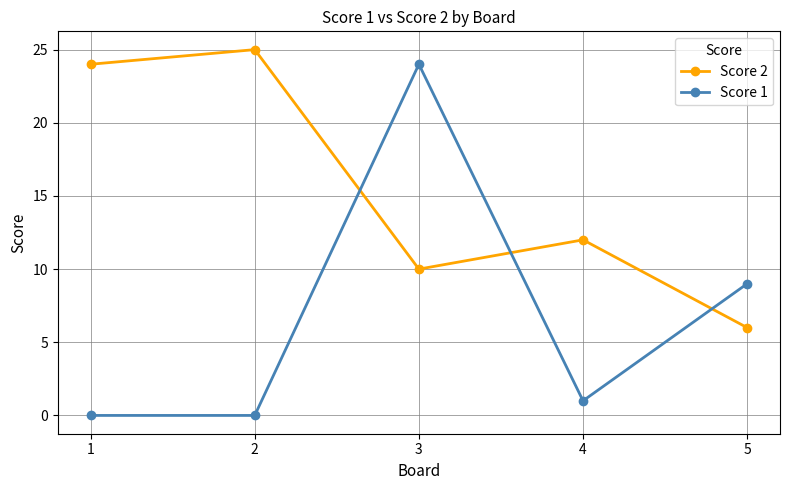

Which series has the largest total across all categories?

Score 2